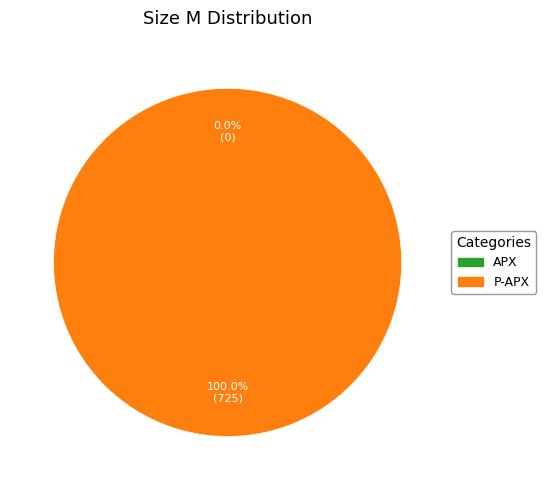

Which slice is the smallest?

APX